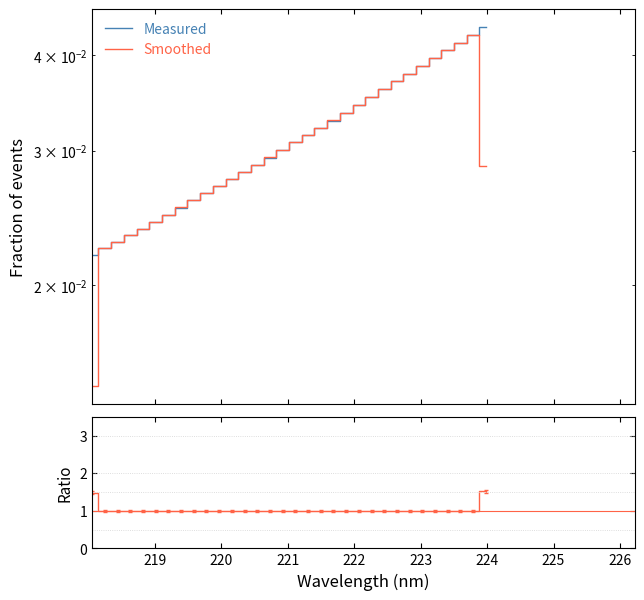

What is the difference between the second highest and second lowest values in the Ratio series?

0.5